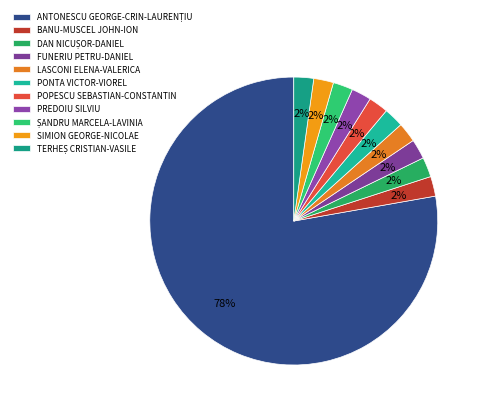

Is the sum of FUNERIU PETRU-DANIEL and TERHEȘ CRISTIAN-VASILE greater than half?

No